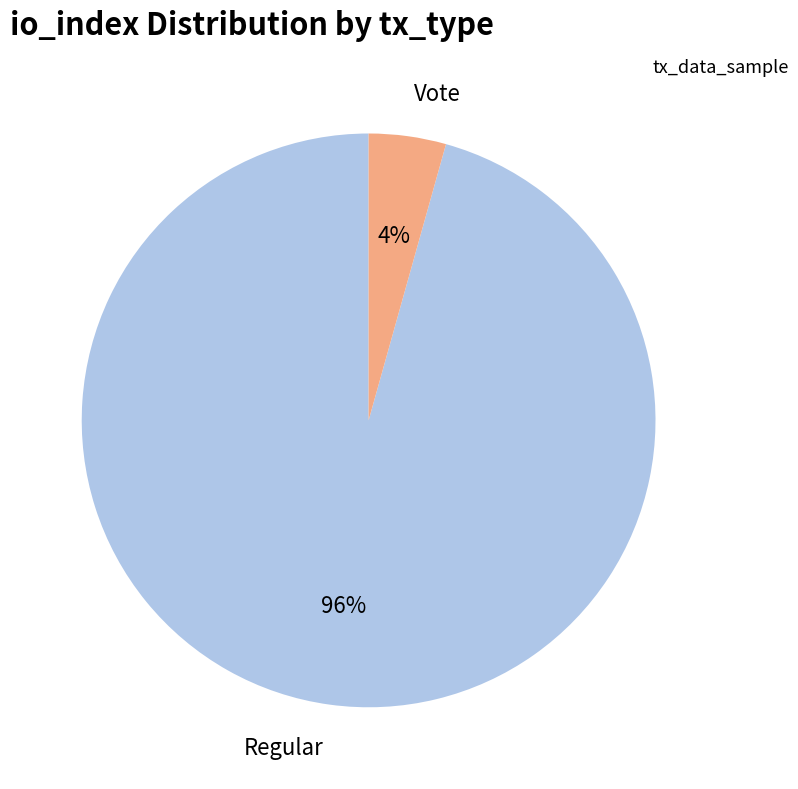

Count the number of slices in the pie.

2